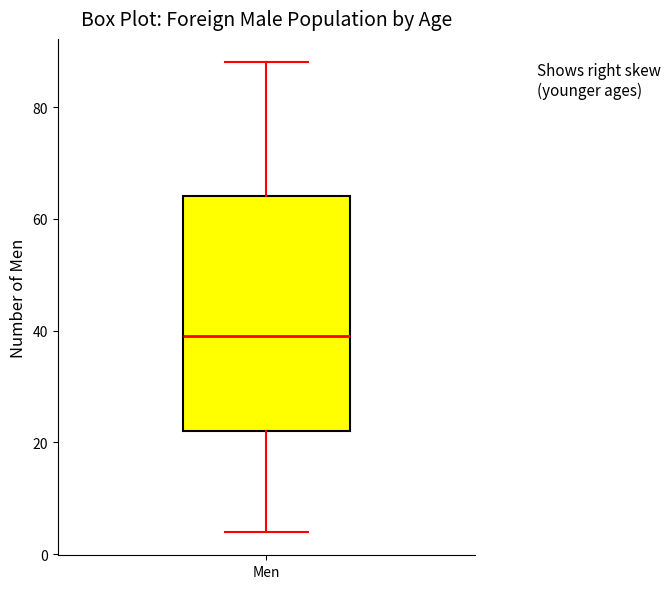

Where is the lower edge of the box for Men on the y-axis? The values are not printed on the chart, so give them approximately, as read against the axis.

22